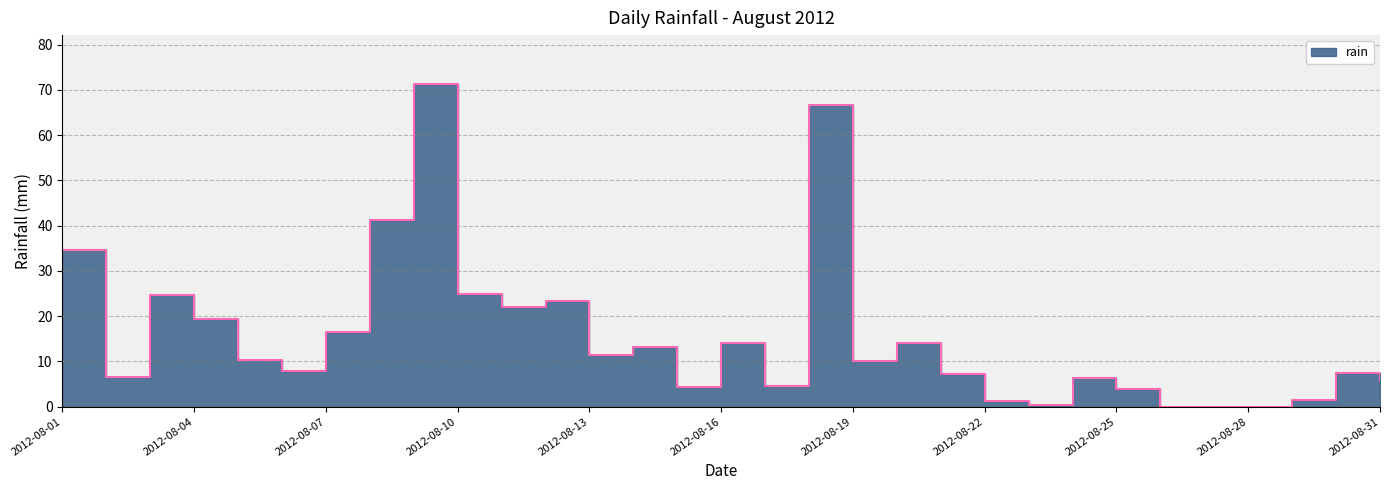

How many values are below 10?

15